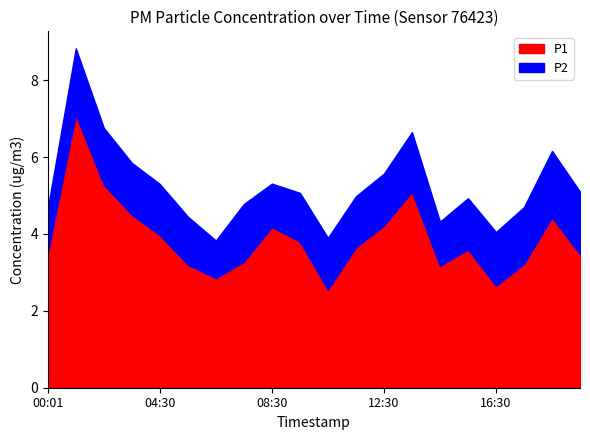

Does the chart display data point markers on the line(s)?

No